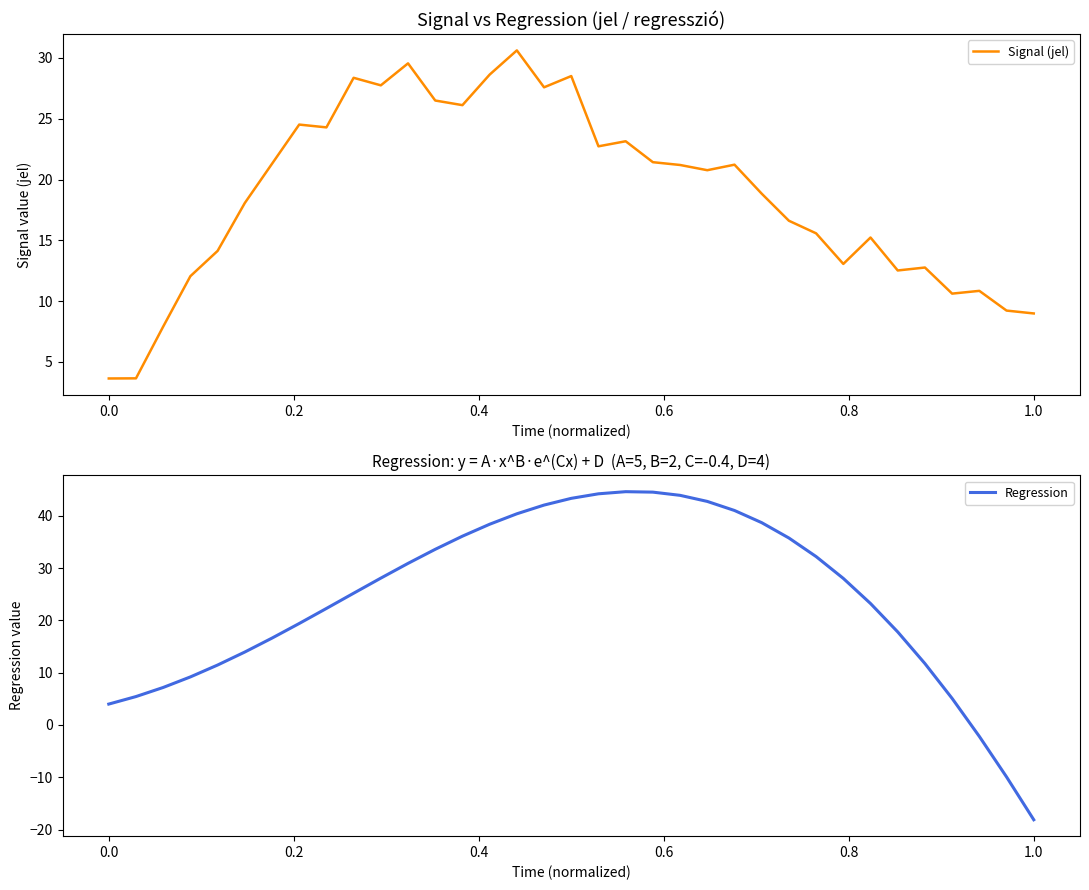

Which series has the largest total across all categories?

Regression